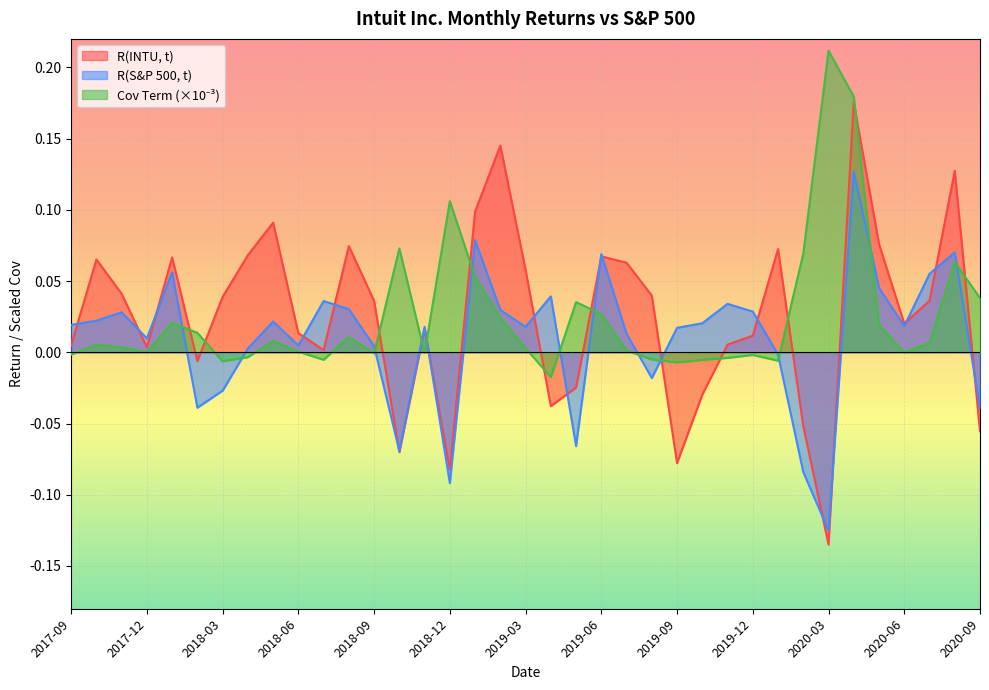

Is the value of R(S&P 500, t) at 2017-12 greater than the value of Cov Term at 2018-06?

Yes